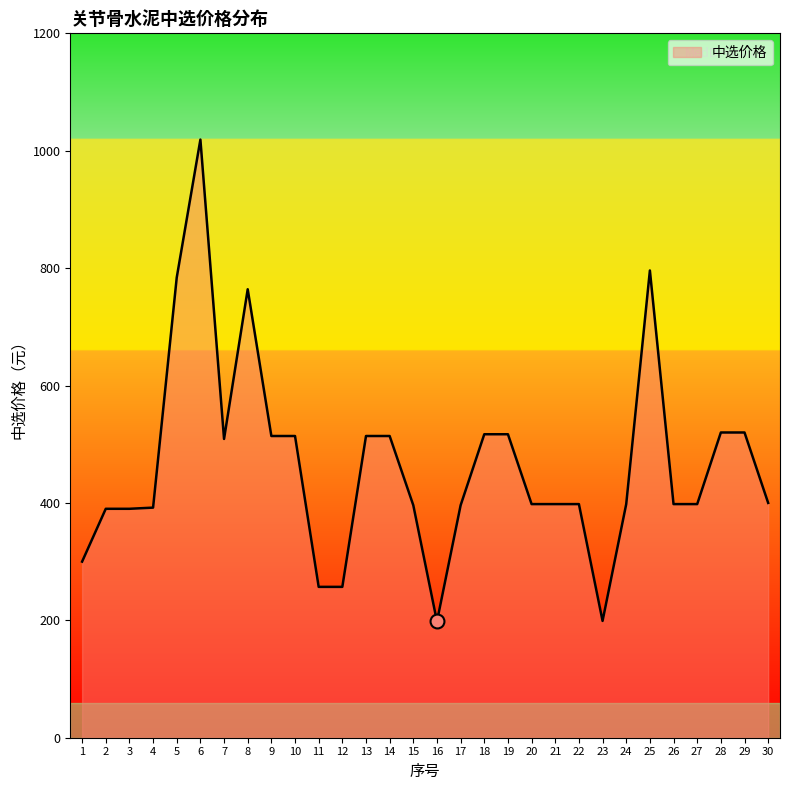

What is the difference between the values at 5 and 16?

586